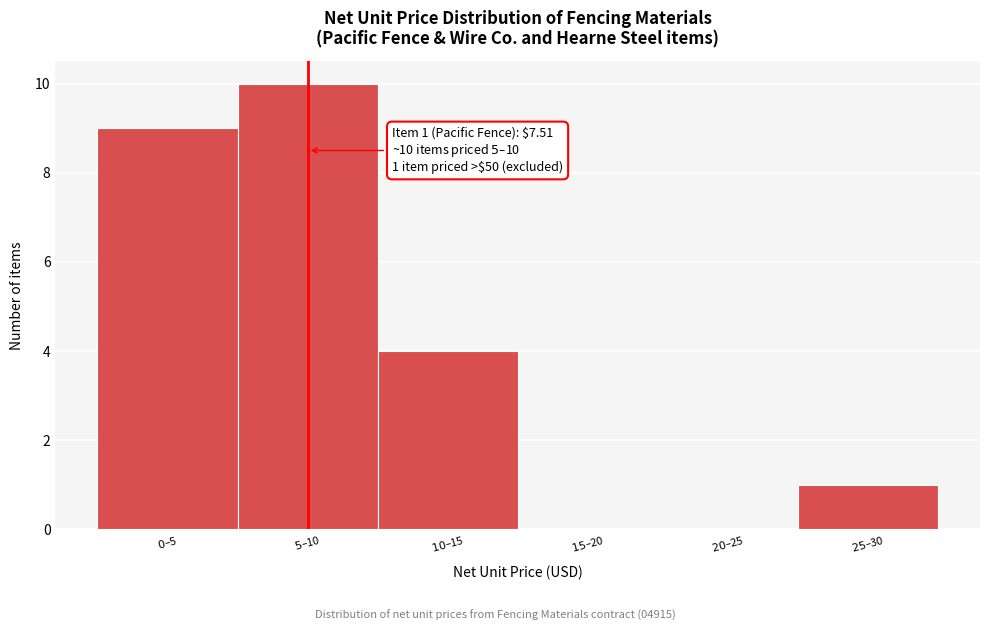

What is the sum of all values?

24